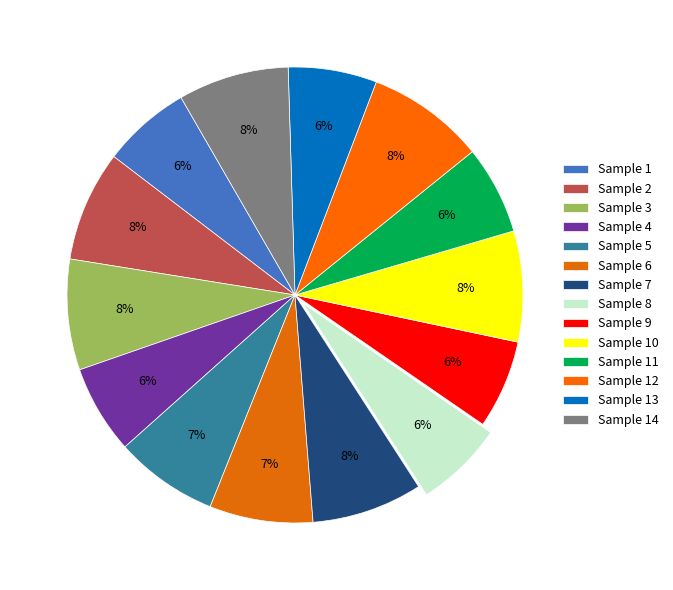

To the nearest percent, what percentage of the pie is Sample 6?

7%